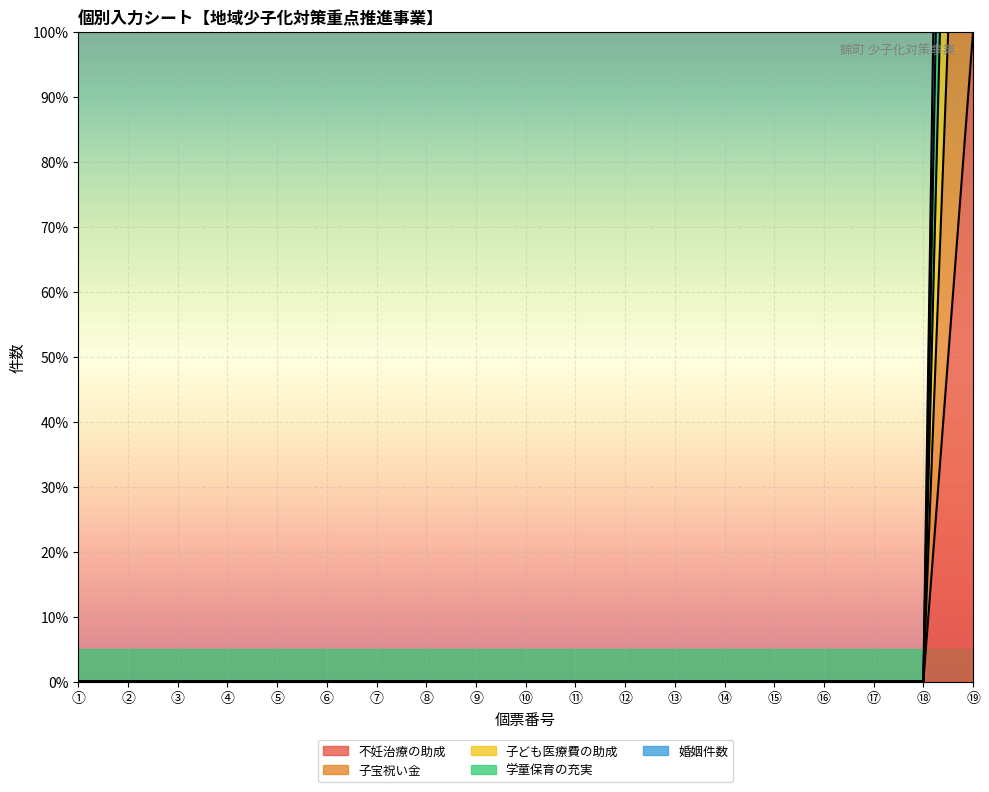

Reading left to right, list all the values displayed in this chart.

不妊治療の助成: ①=0	②=0	③=0	④=0	⑤=0	⑥=0	⑦=0	⑧=0	⑨=0	⑩=0	⑪=0	⑫=0	⑬=0	⑭=0	⑮=0	⑯=0	⑰=0	⑱=0	⑲=100
子宝祝い金: ①=0	②=0	③=0	④=0	⑤=0	⑥=0	⑦=0	⑧=0	⑨=0	⑩=0	⑪=0	⑫=0	⑬=0	⑭=0	⑮=0	⑯=0	⑰=0	⑱=0	⑲=300
子ども医療費の助成: ①=0	②=0	③=0	④=0	⑤=0	⑥=0	⑦=0	⑧=0	⑨=0	⑩=0	⑪=0	⑫=0	⑬=0	⑭=0	⑮=0	⑯=0	⑰=0	⑱=0	⑲=200
学童保育の充実: ①=0	②=0	③=0	④=0	⑤=0	⑥=0	⑦=0	⑧=0	⑨=0	⑩=0	⑪=0	⑫=0	⑬=0	⑭=0	⑮=0	⑯=0	⑰=0	⑱=0	⑲=500
婚姻件数: ①=0	②=0	③=0	④=0	⑤=0	⑥=0	⑦=0	⑧=0	⑨=0	⑩=0	⑪=0	⑫=0	⑬=0	⑭=0	⑮=0	⑯=0	⑰=0	⑱=0	⑲=400